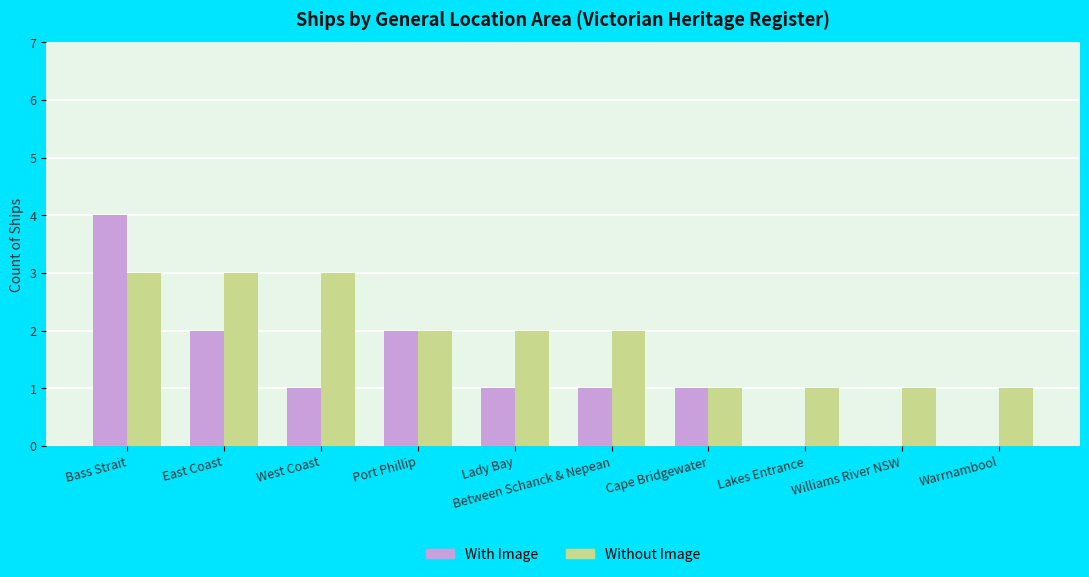

What is the total value across all series at East Coast?

5